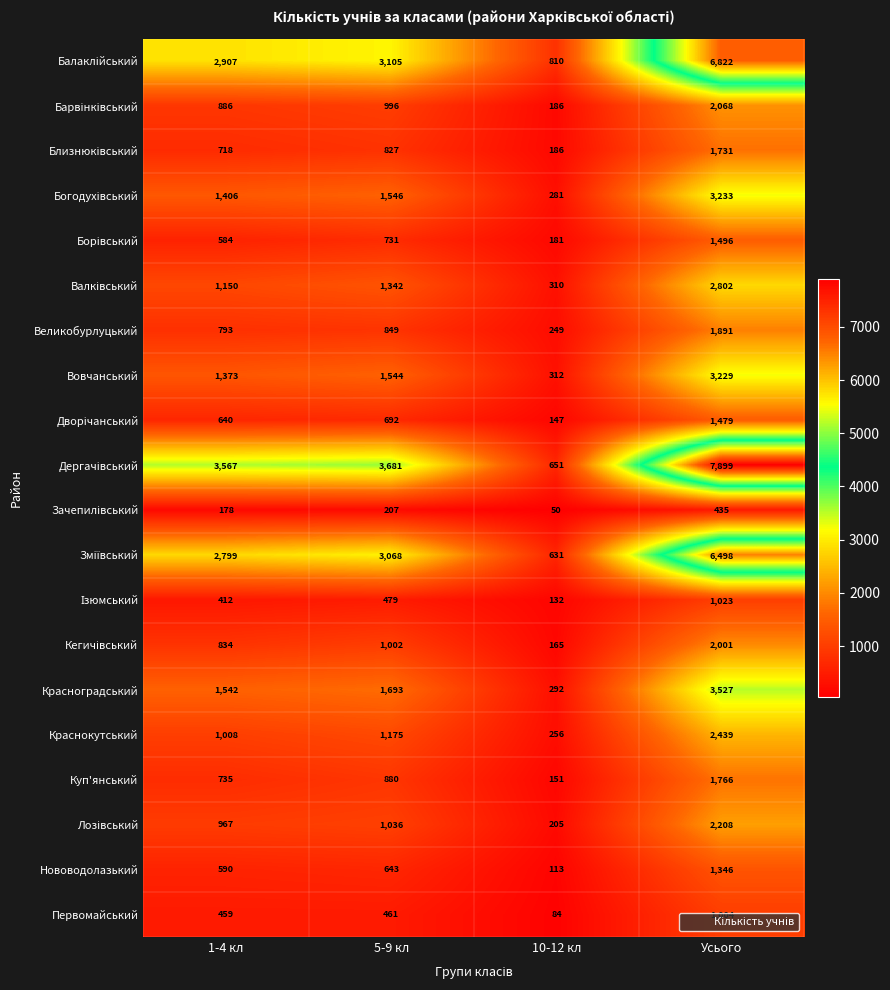

What is the difference between the Вовчанський values at Усього and 10-12 кл?

2917